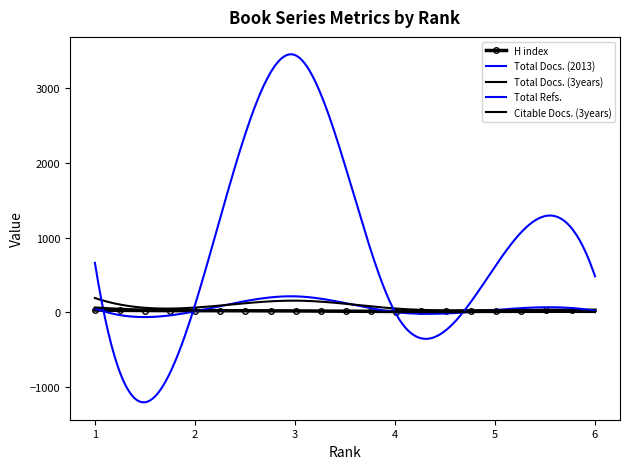

Between which two adjacent categories do H index and Total Docs. (3years) first intersect?

5 and 6